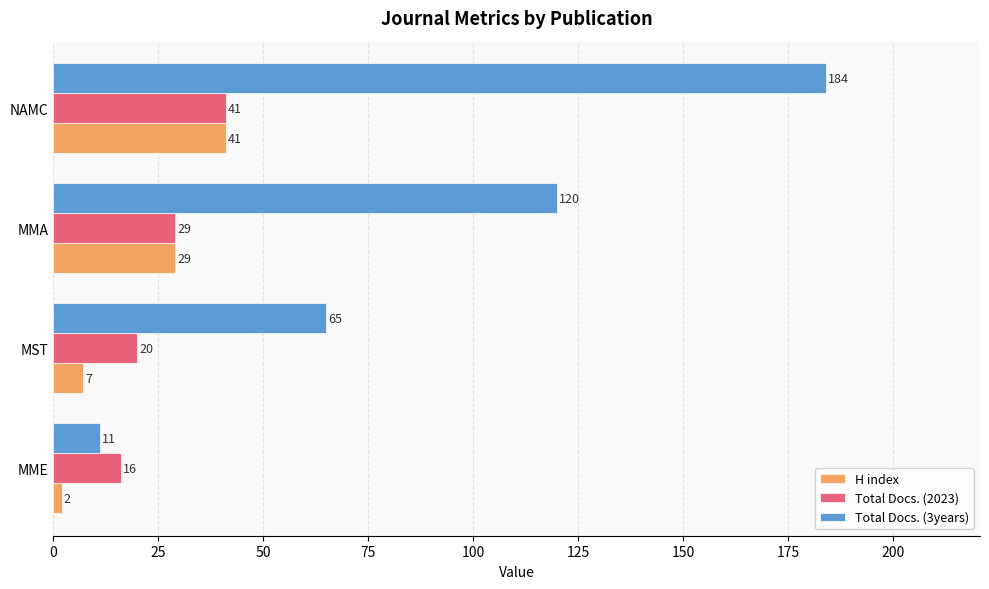

What is the sum of all H index values?

79